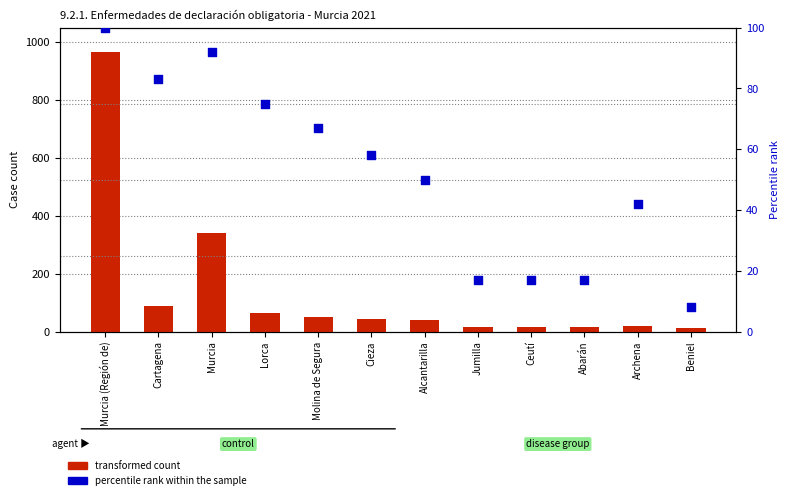

What is the total value across all series at Lorca?

138